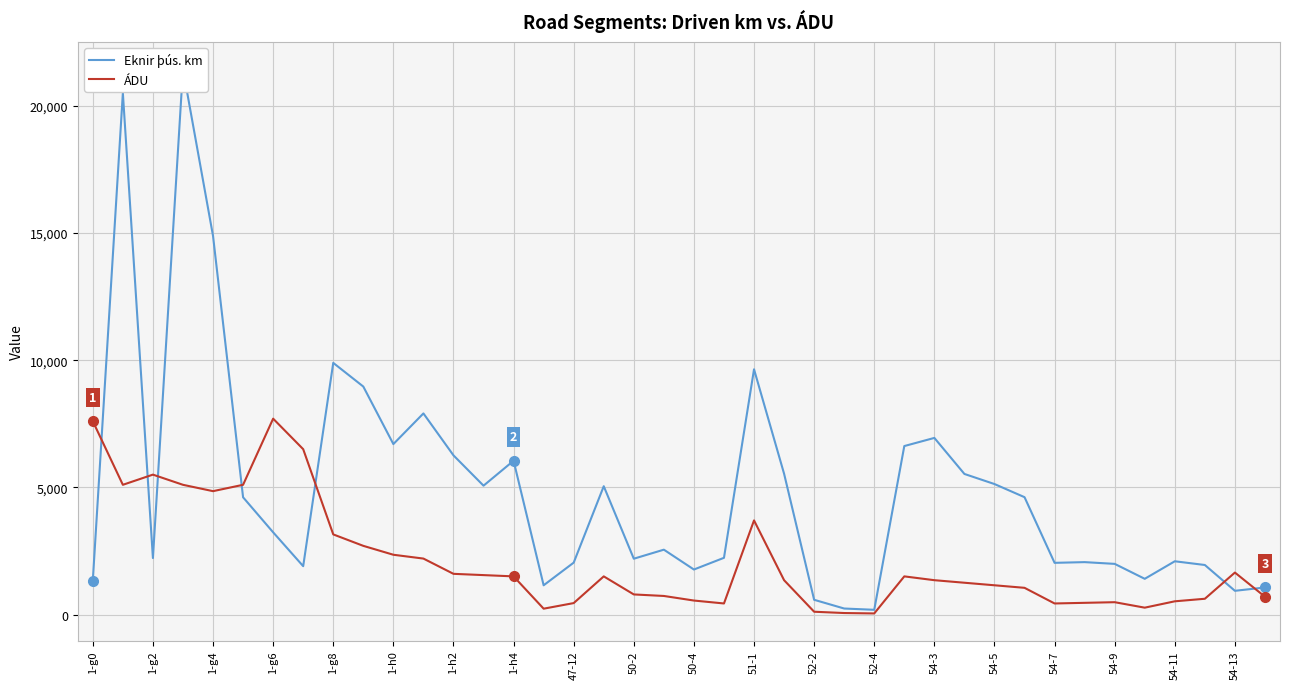

What is the highest value of the ÁDU series?

7700